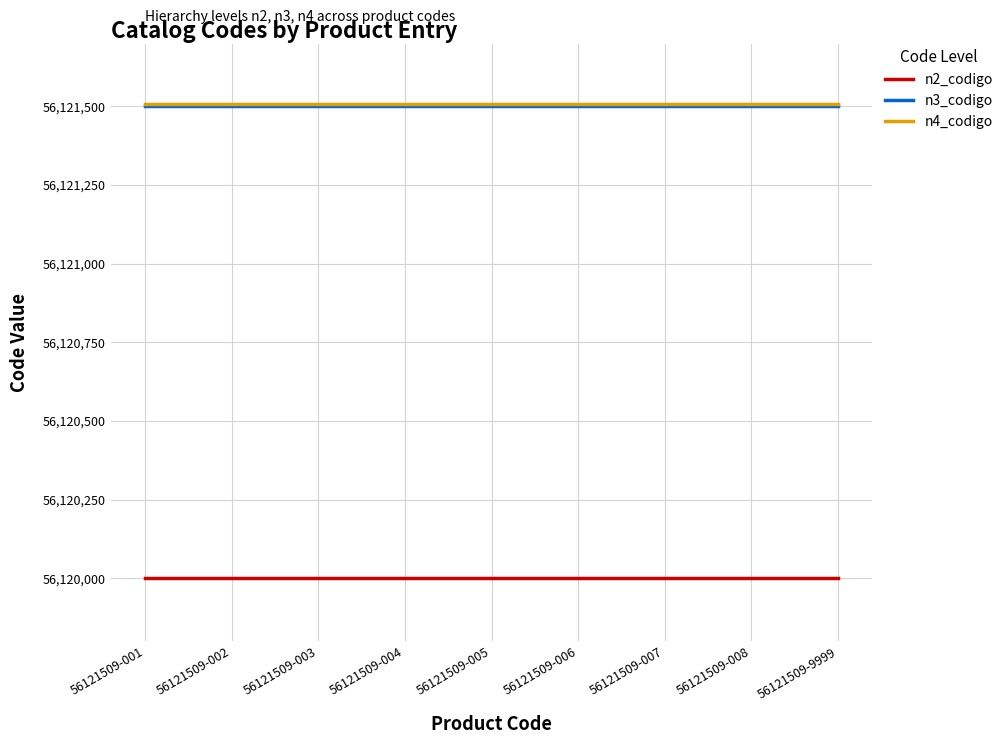

True or false: n4_codigo and n2_codigo intersect in this chart.

False